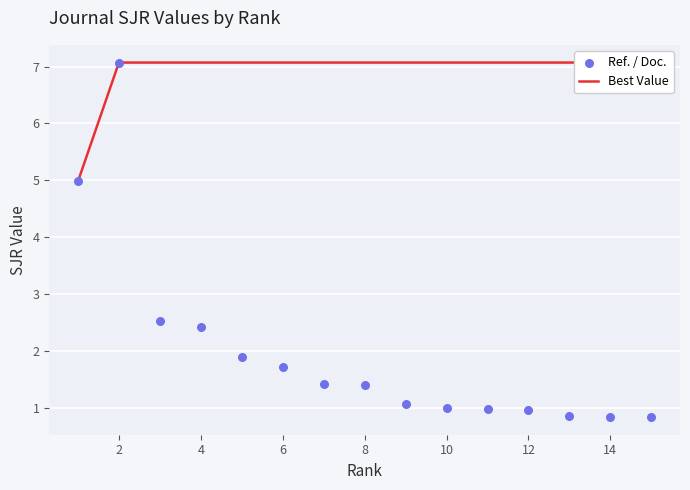

Is the value of Ref. / Doc. at 10 greater than the value of Best Value at 10?

No